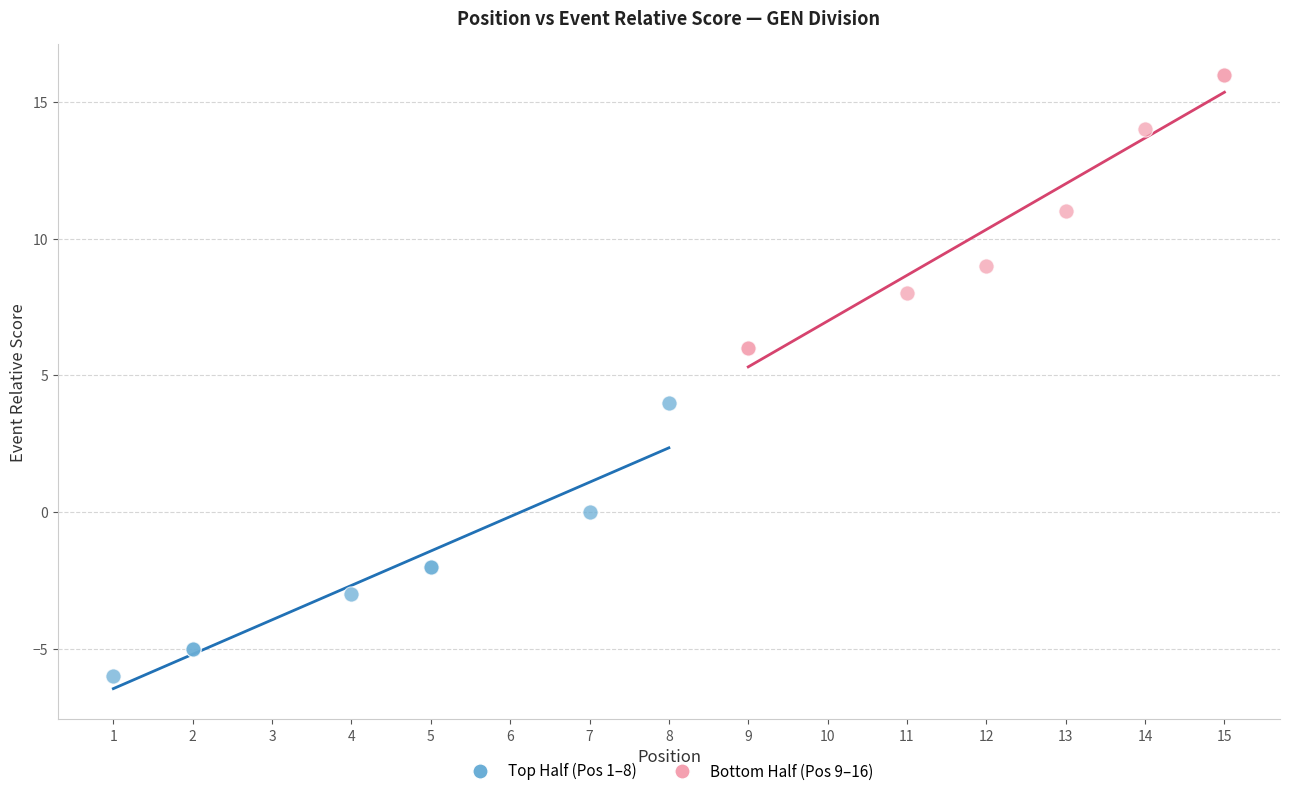

Which series contains the highest Y value?

Bottom Half (Pos 9–16)